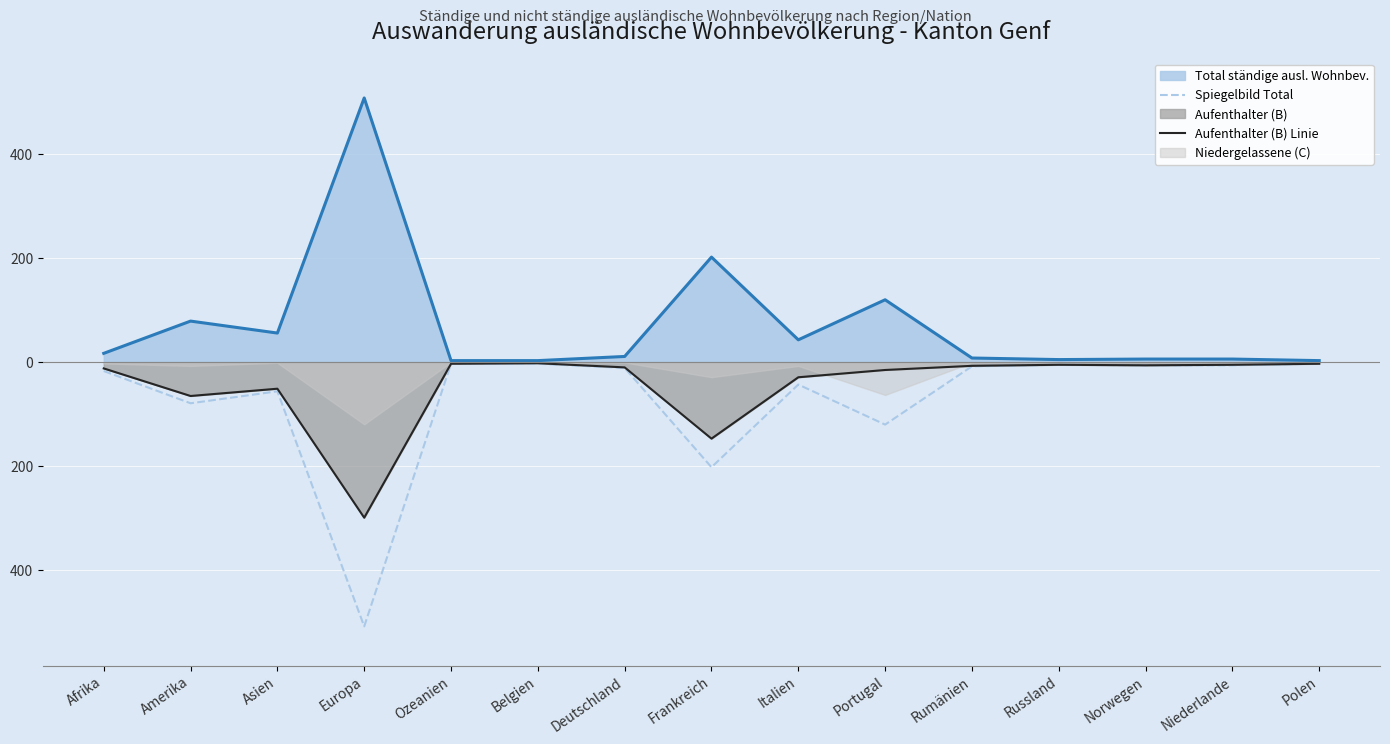

Count the number of data series in this chart.

3